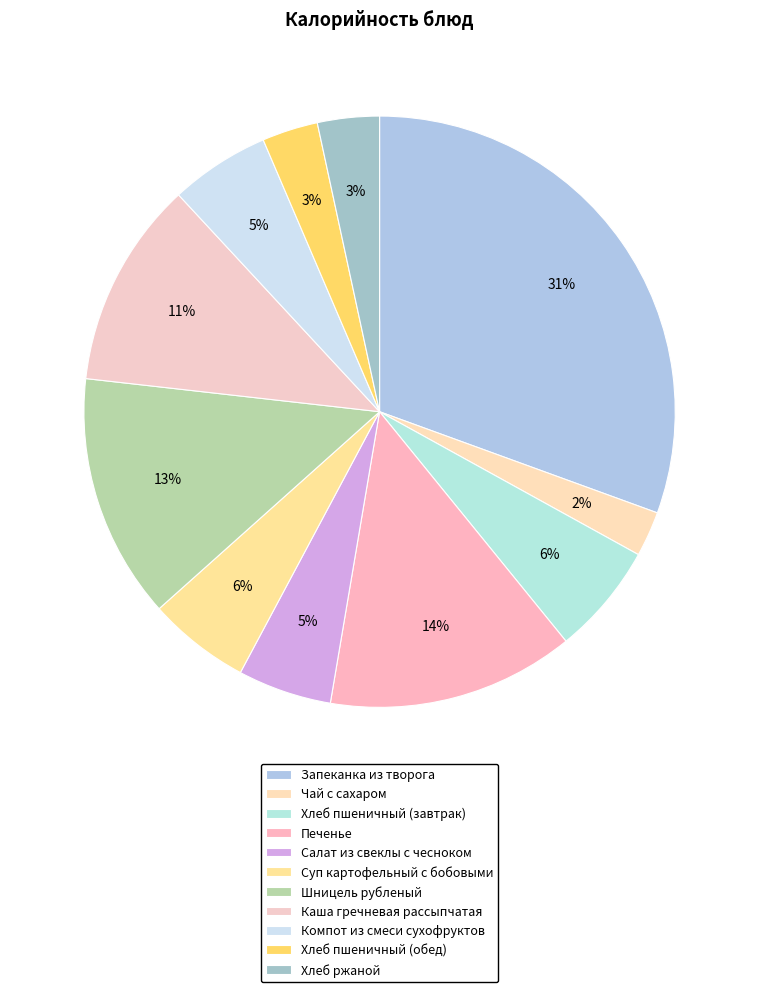

Approximately how many times larger is the value at Суп картофельный с бобовыми compared to Печенье?

0.4